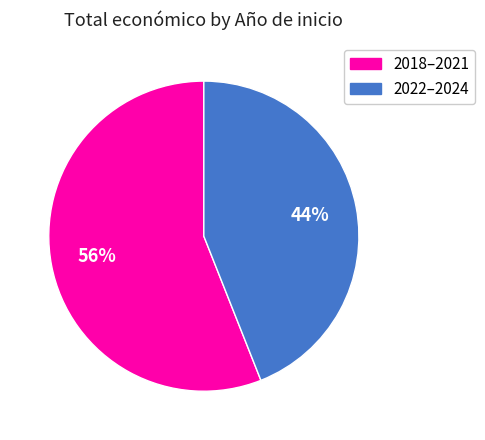

Does any single category account for the majority?

Yes